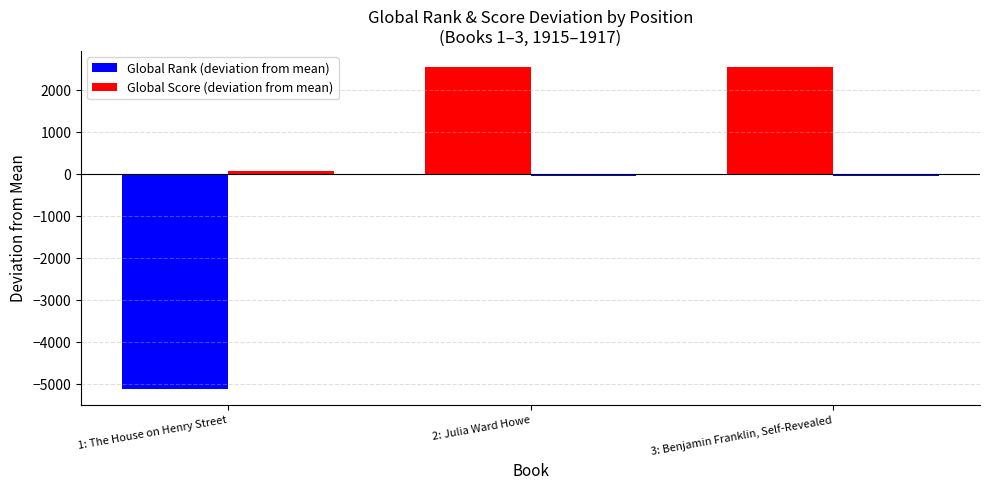

Which series has the widest spread of values?

Global Rank (deviation from mean)